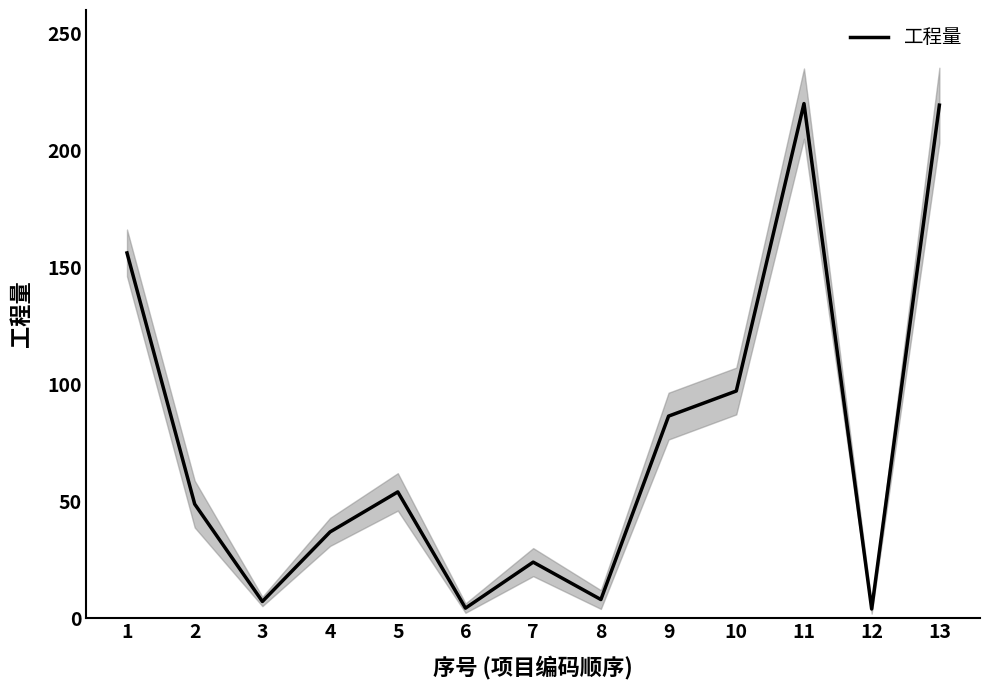

What is the sum of all values?

966.1